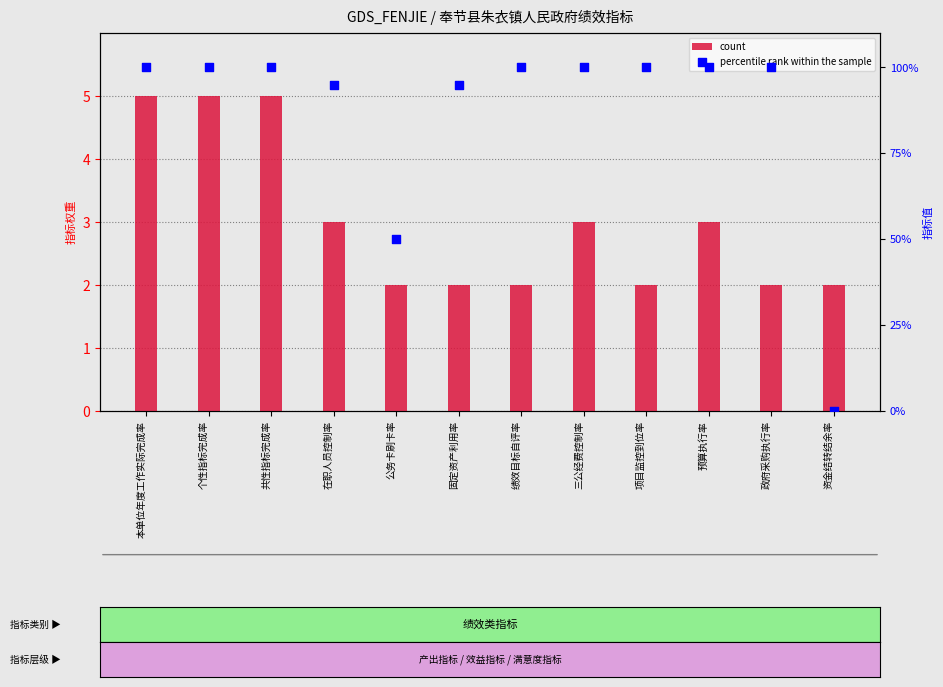

What are all the series names shown in the legend?

count, percentile rank within the sample